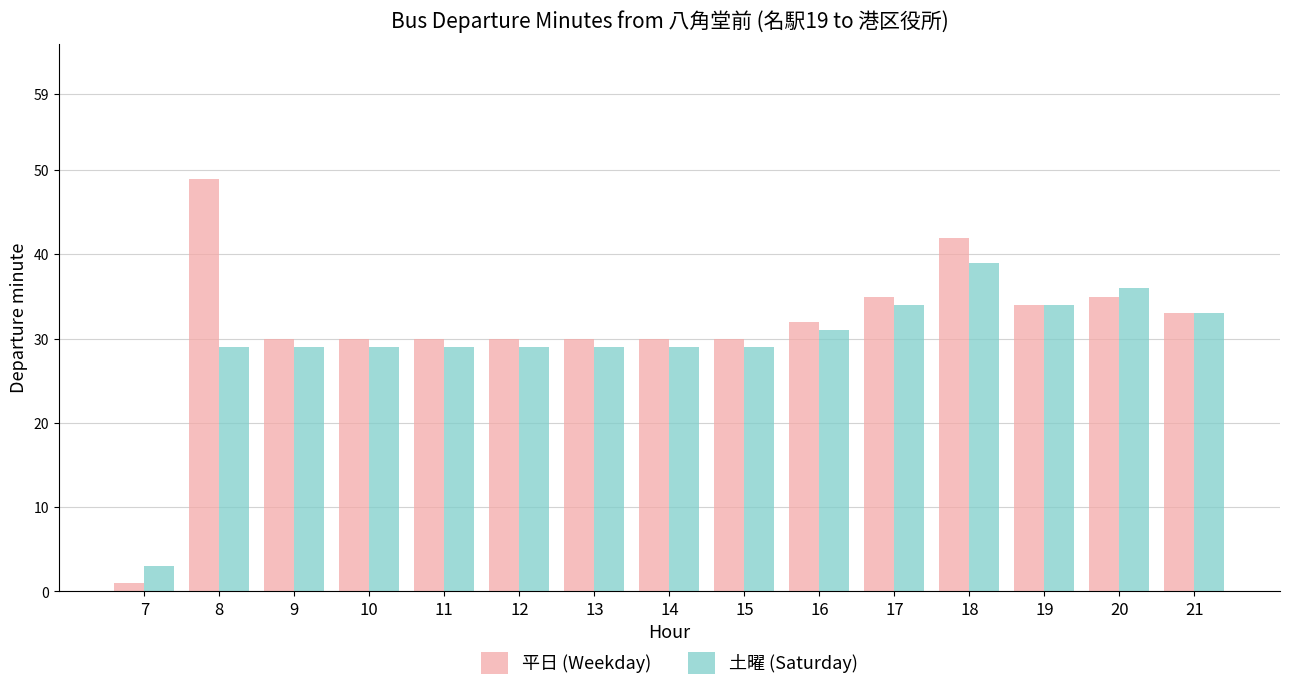

At which label does 土曜 (Saturday) reach its peak?

18